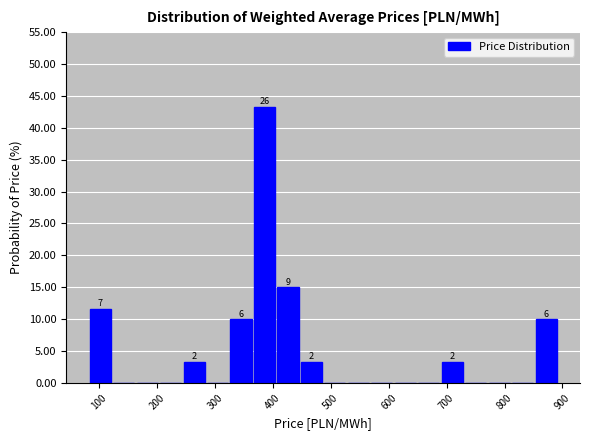

Which range on the x-axis has the tallest bar?

370 to 410